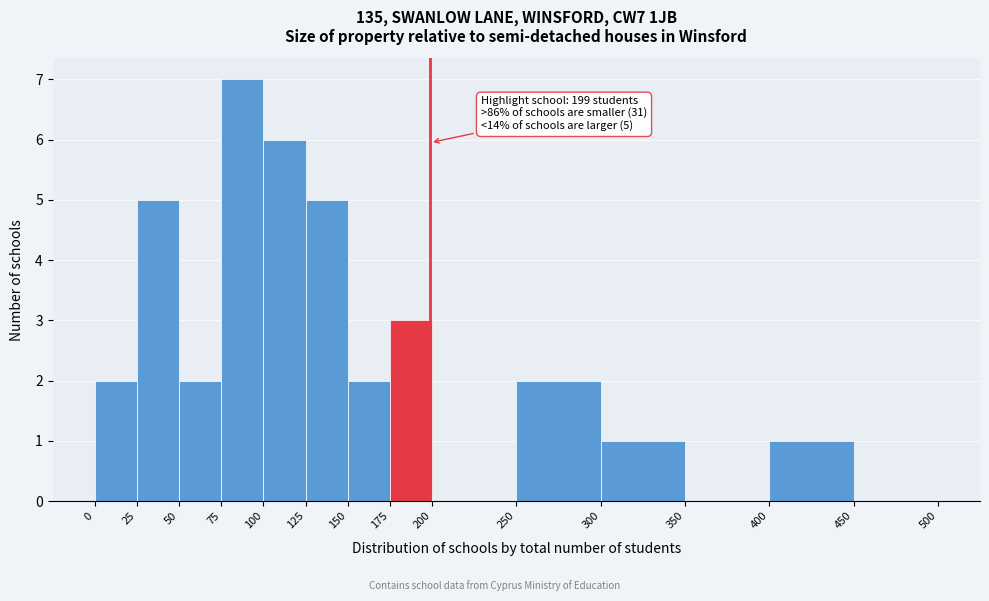

Which range on the x-axis has the tallest bar?

75 to 100